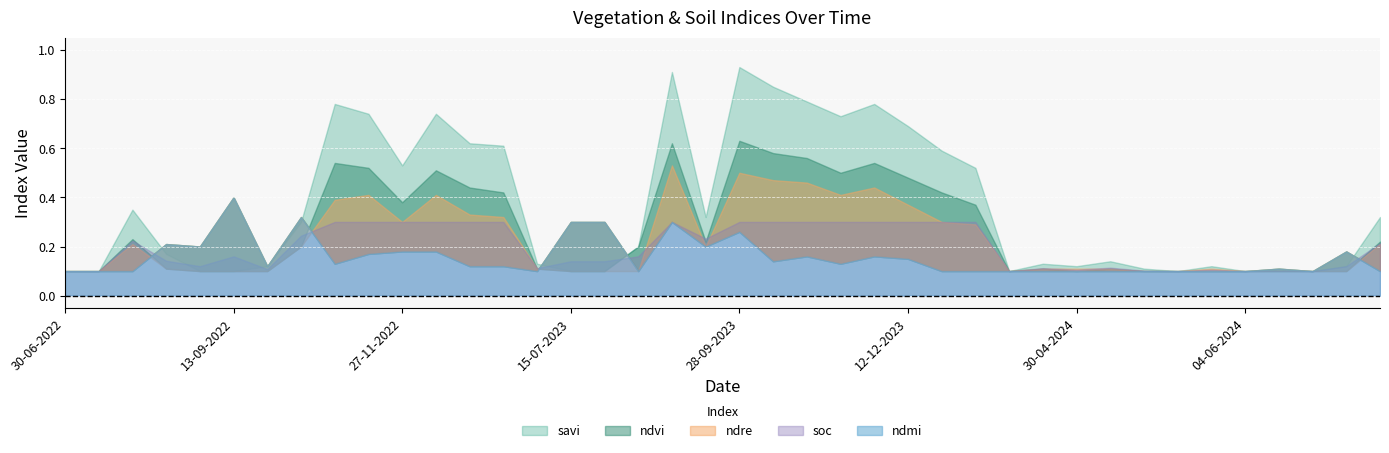

Count the number of categories in the chart.

40